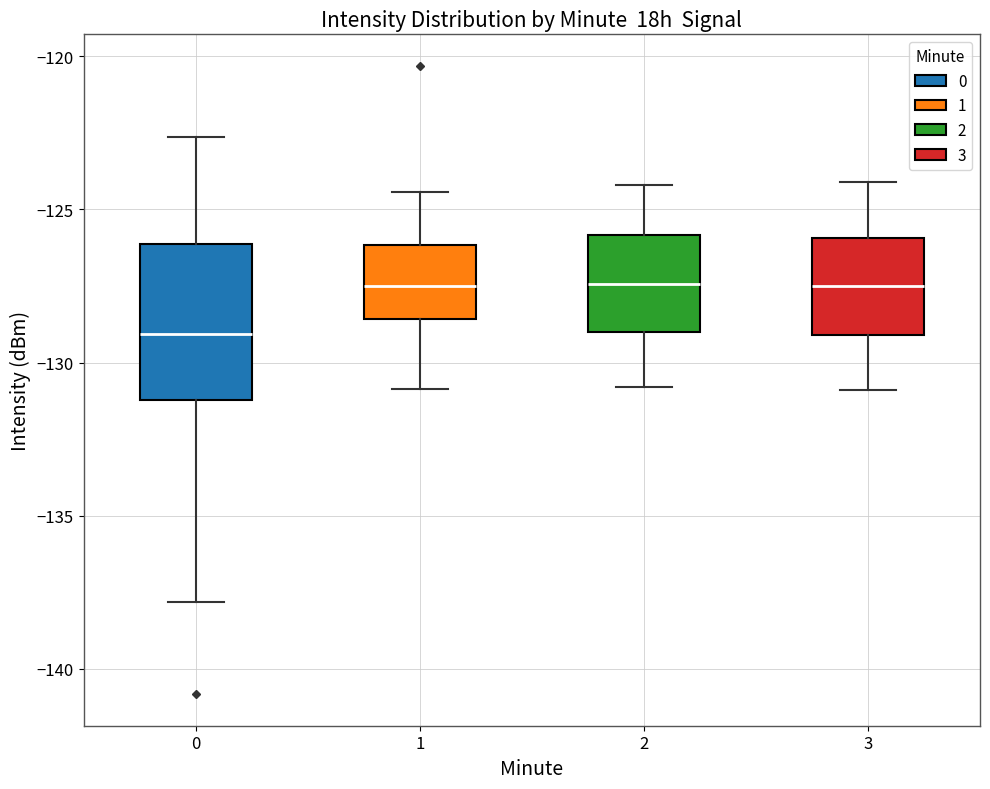

Reading left to right, transcribe this box plot: for each box, give where its median line is, the range the box spans, and where its two whiskers end, as read against the y-axis. The values are not printed on the chart, so give them approximately, as read against the axis.

0: median -129.0, box -131.0 to -126.0, whiskers -138.0 to -122.5
1: median -127.5, box -128.5 to -126.0, whiskers -131.0 to -124.5
2: median -127.5, box -129.0 to -126.0, whiskers -131.0 to -124.0
3: median -127.5, box -129.0 to -126.0, whiskers -131.0 to -124.0